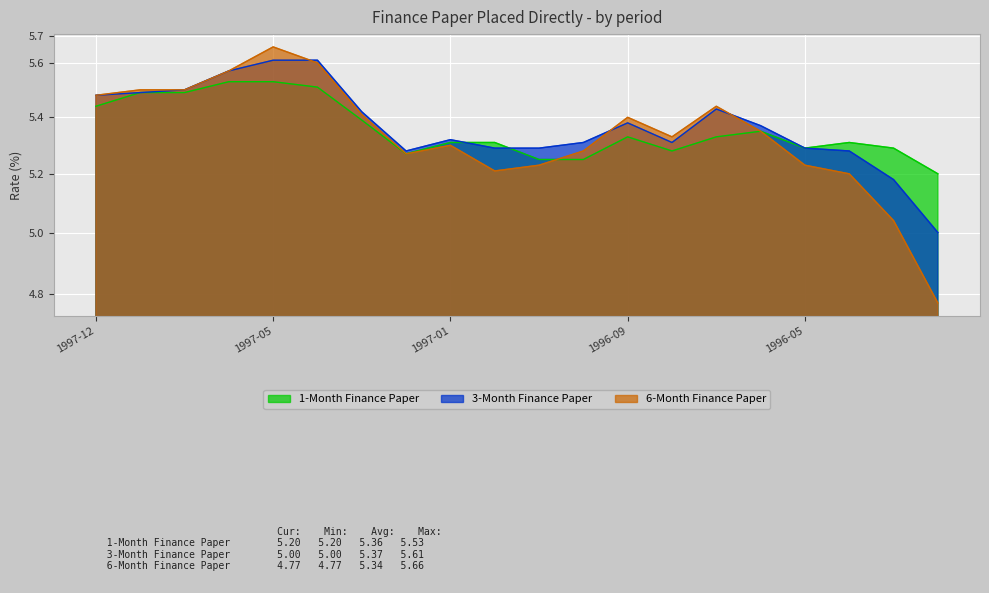

List the series in order of their peak value, lowest first.

1-Month Finance Paper, 3-Month Finance Paper, 6-Month Finance Paper